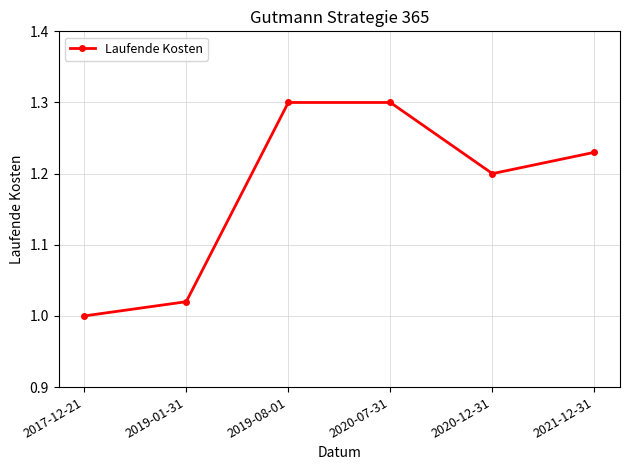

Where is the first local minimum?

2020-12-31